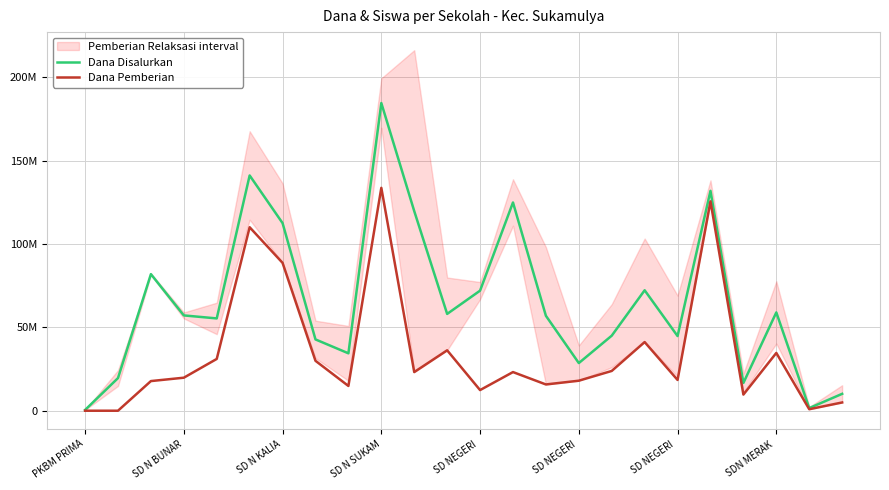

True or false: Dana Disalurkan has a value of 43094330 at SD NEGERI.

False